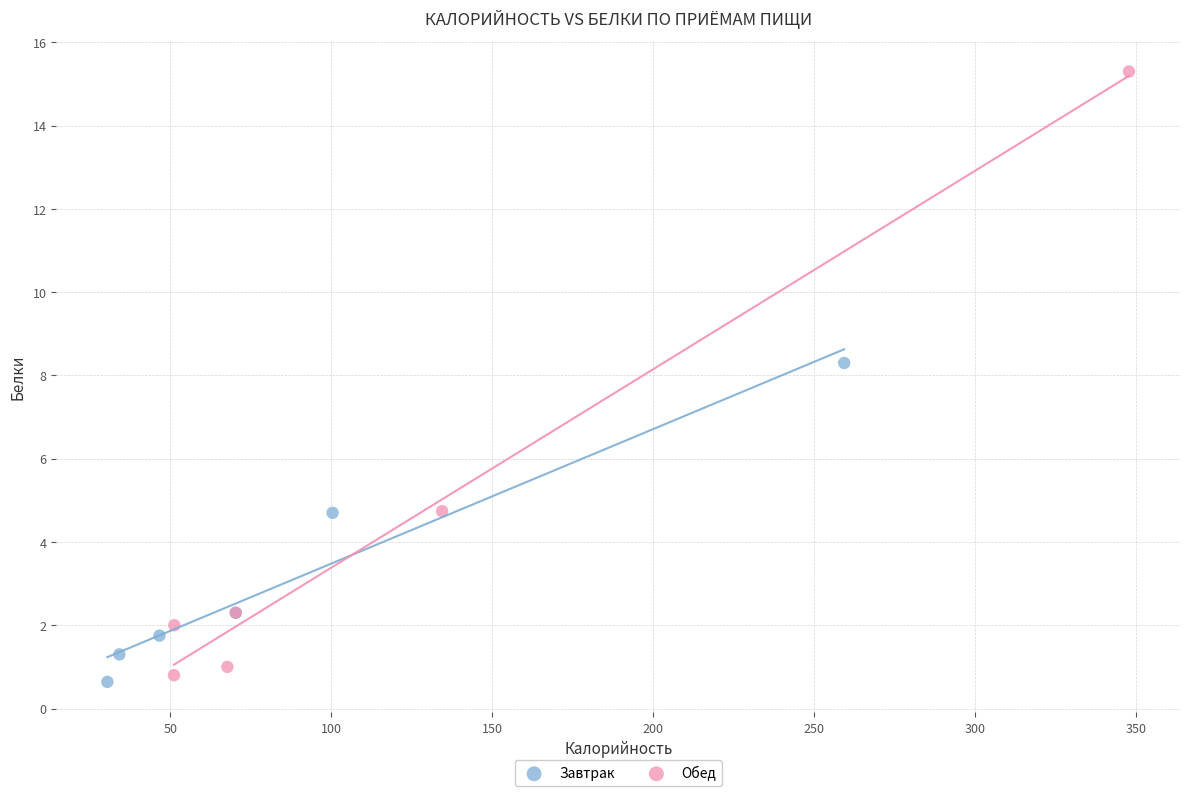

What are all the series names shown in the legend?

Завтрак, Обед